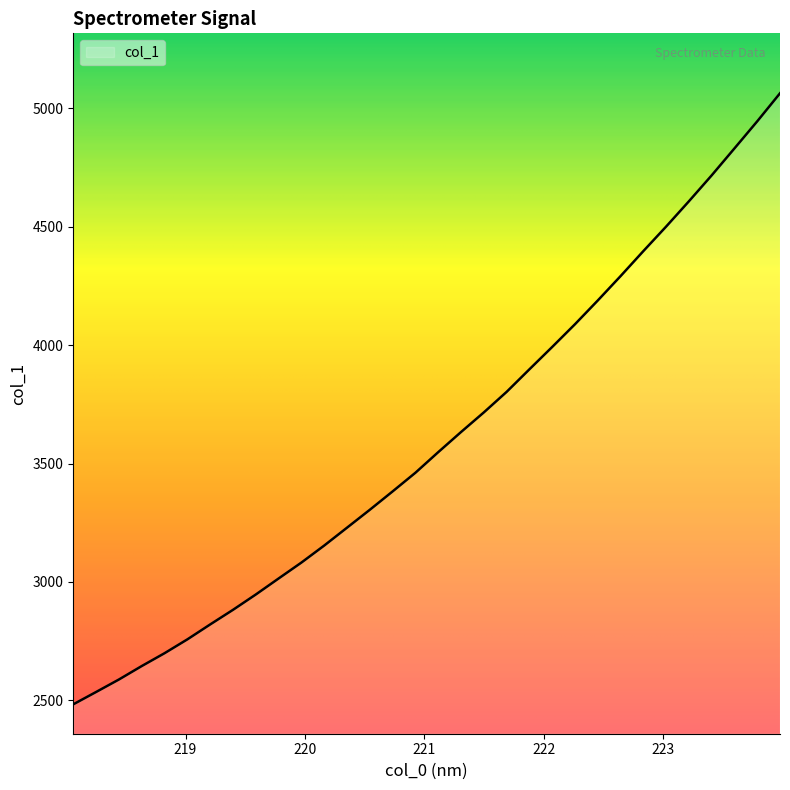

What is the difference between the maximum and minimum values?

2580.8